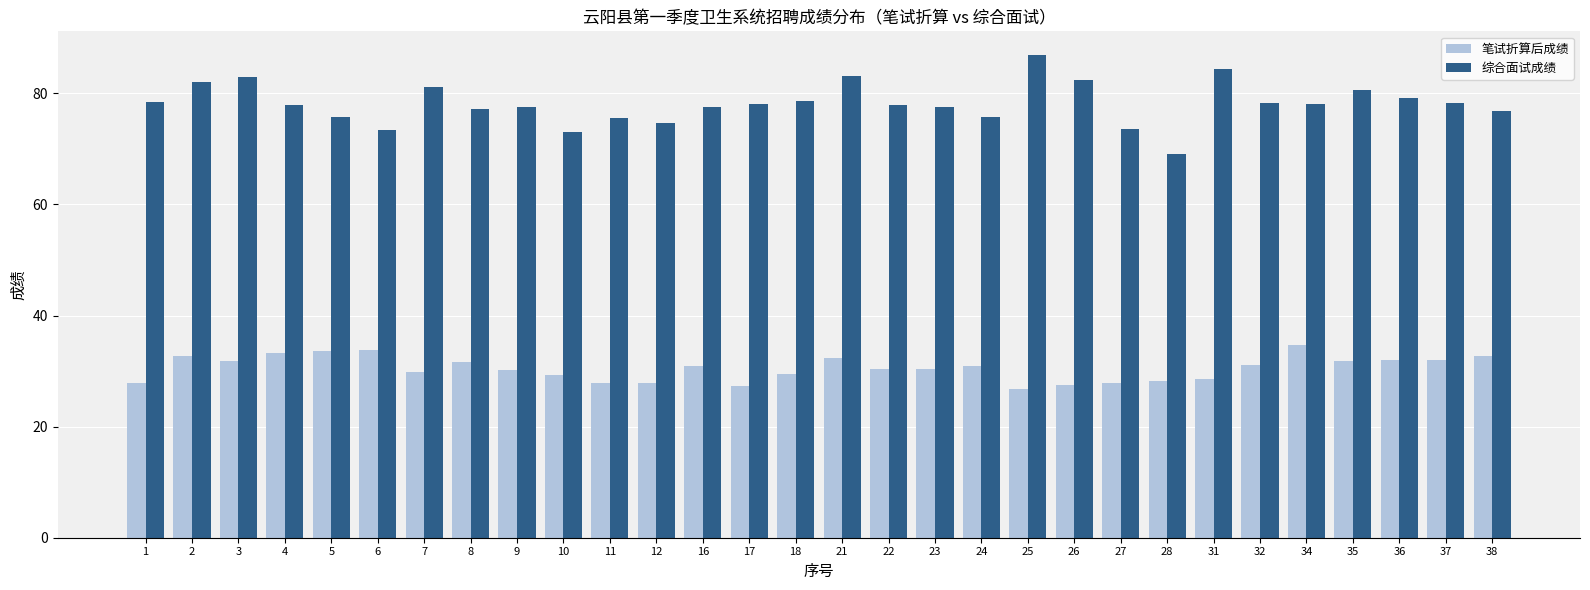

What is the smallest value displayed?

26.8